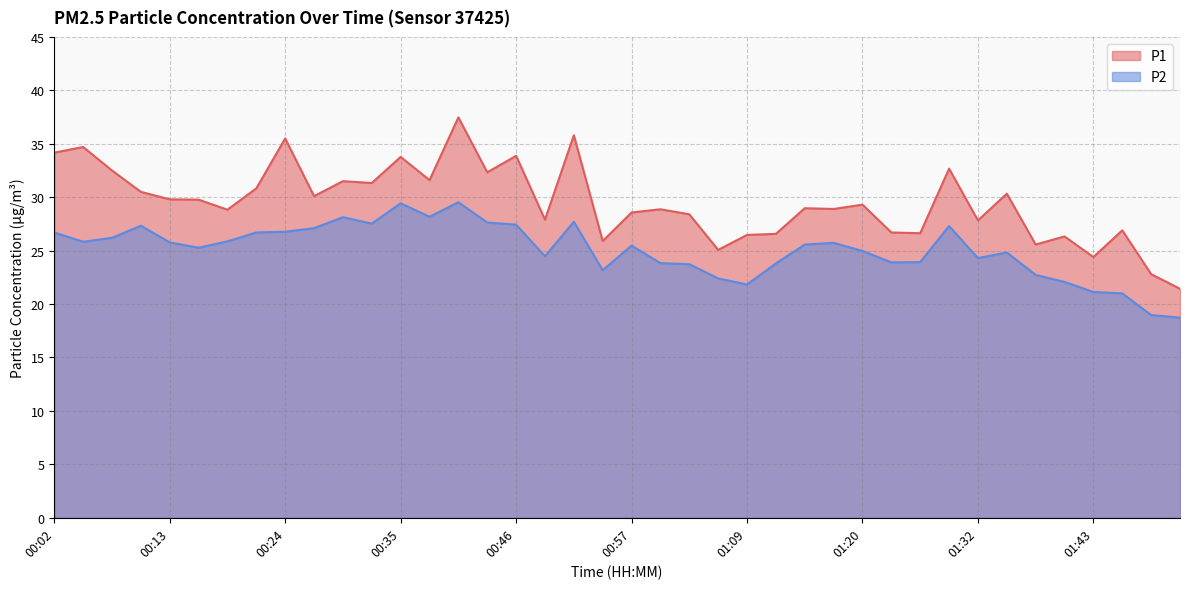

Reading left to right, list all the values displayed in this chart.

P1: 34.2	34.7	32.5	30.5	29.8	29.8	28.8	30.8	35.5	30.1	31.5	31.3	33.8	31.6	37.5	32.3	33.9	27.9	35.8	25.9	28.6	28.9	28.4	25.1	26.5	26.6	29.0	28.9	29.3	26.7	26.6	32.7	27.8	30.3	25.6	26.3	24.4	26.9	22.8	21.4
P2: 26.7	25.8	26.2	27.3	25.8	25.3	25.9	26.7	26.8	27.1	28.1	27.5	29.4	28.2	29.5	27.6	27.4	24.5	27.7	23.2	25.5	23.8	23.7	22.4	21.8	23.8	25.6	25.7	25.0	23.9	23.9	27.3	24.3	24.8	22.7	22.1	21.1	21.0	19.0	18.7